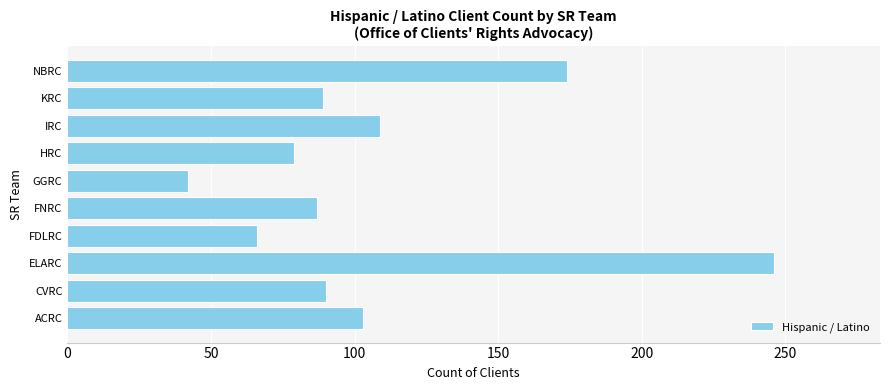

What is the difference between the maximum and minimum values?

204